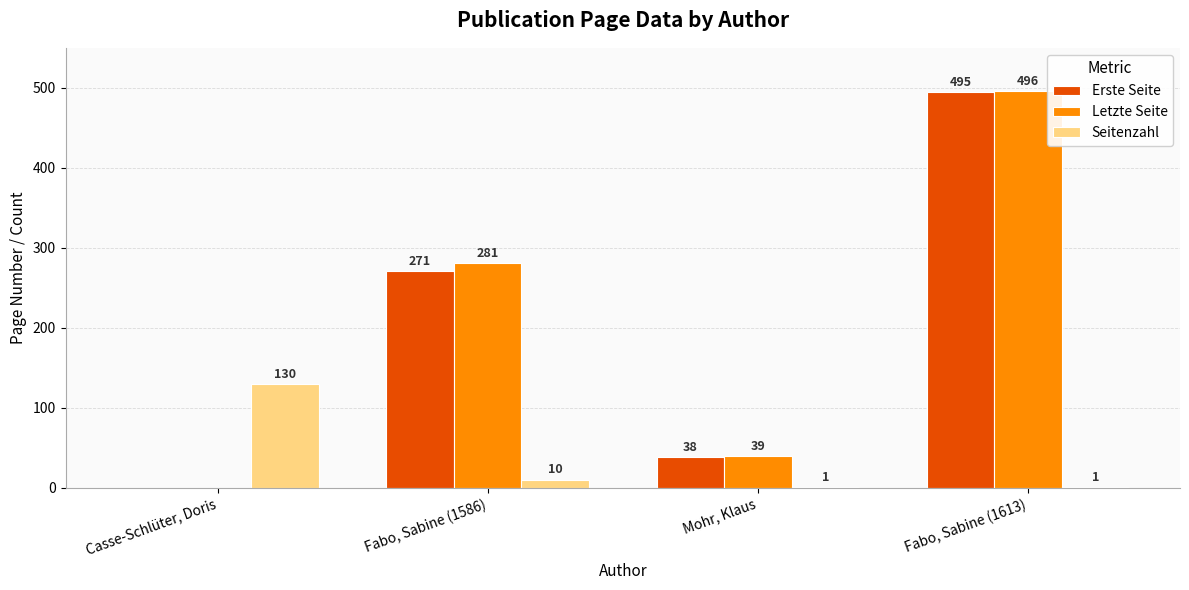

What is the average value of the Erste Seite series?

201